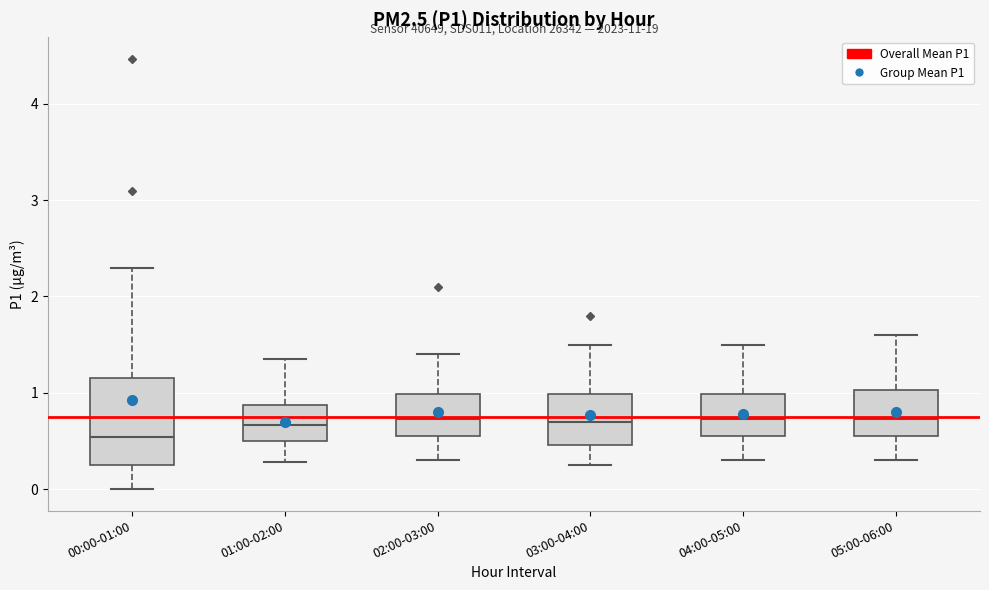

Reading left to right, transcribe this box plot: for each box, give where its median line is, the range the box spans, and where its two whiskers end, as read against the y-axis. The values are not printed on the chart, so give them approximately, as read against the axis.

00:00-01:00: median 0.5, box 0.3 to 1.2, whiskers 0.0 to 2.3
01:00-02:00: median 0.7, box 0.5 to 0.9, whiskers 0.3 to 1.4
02:00-03:00: median 0.7, box 0.6 to 1.0, whiskers 0.3 to 1.4
03:00-04:00: median 0.7, box 0.5 to 1.0, whiskers 0.3 to 1.5
04:00-05:00: median 0.7, box 0.6 to 1.0, whiskers 0.3 to 1.5
05:00-06:00: median 0.7, box 0.6 to 1.0, whiskers 0.3 to 1.6